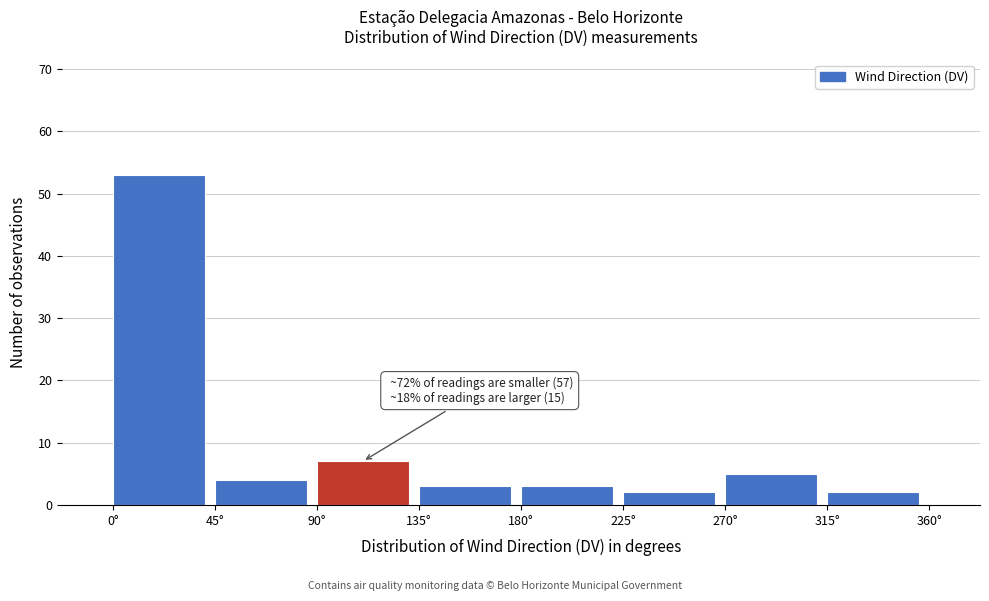

Which range on the x-axis has the tallest bar?

0 to 45